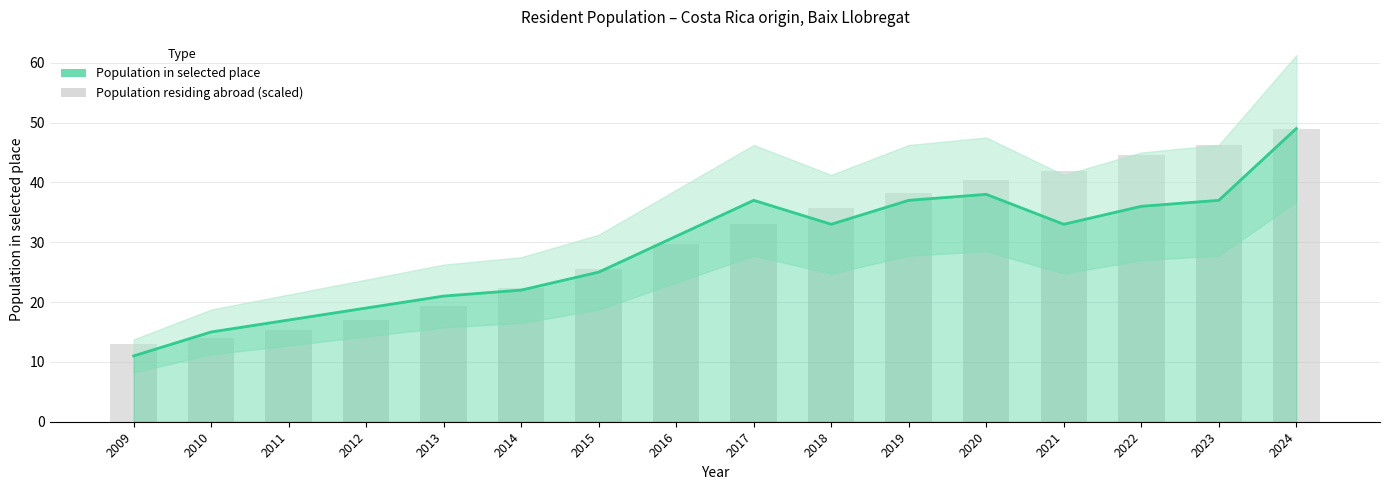

What is the sum of the Population residing abroad (scaled) values at 2014 and 2016?

52.1